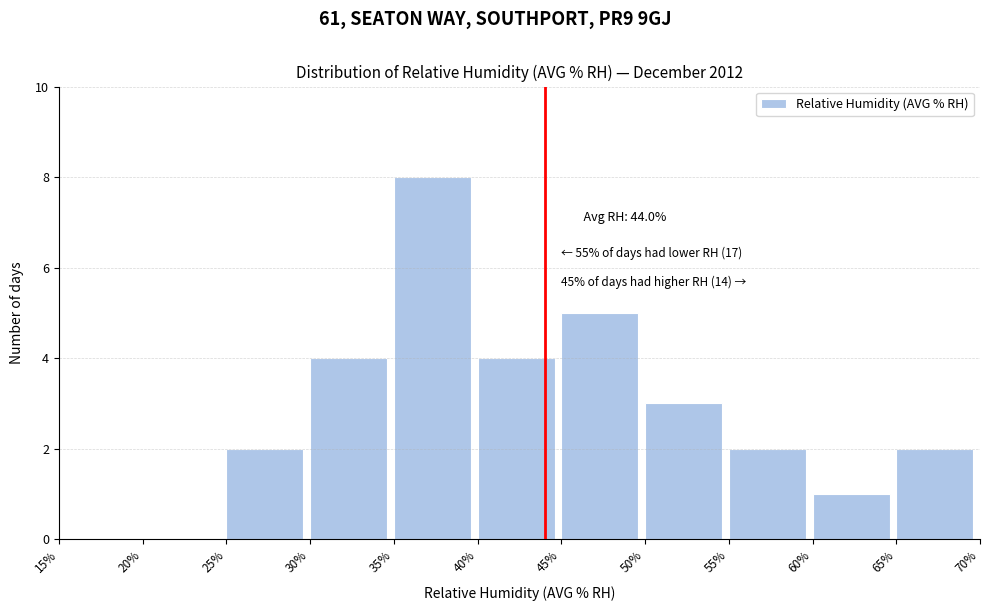

Which range on the x-axis has the tallest bar?

35% to 40%